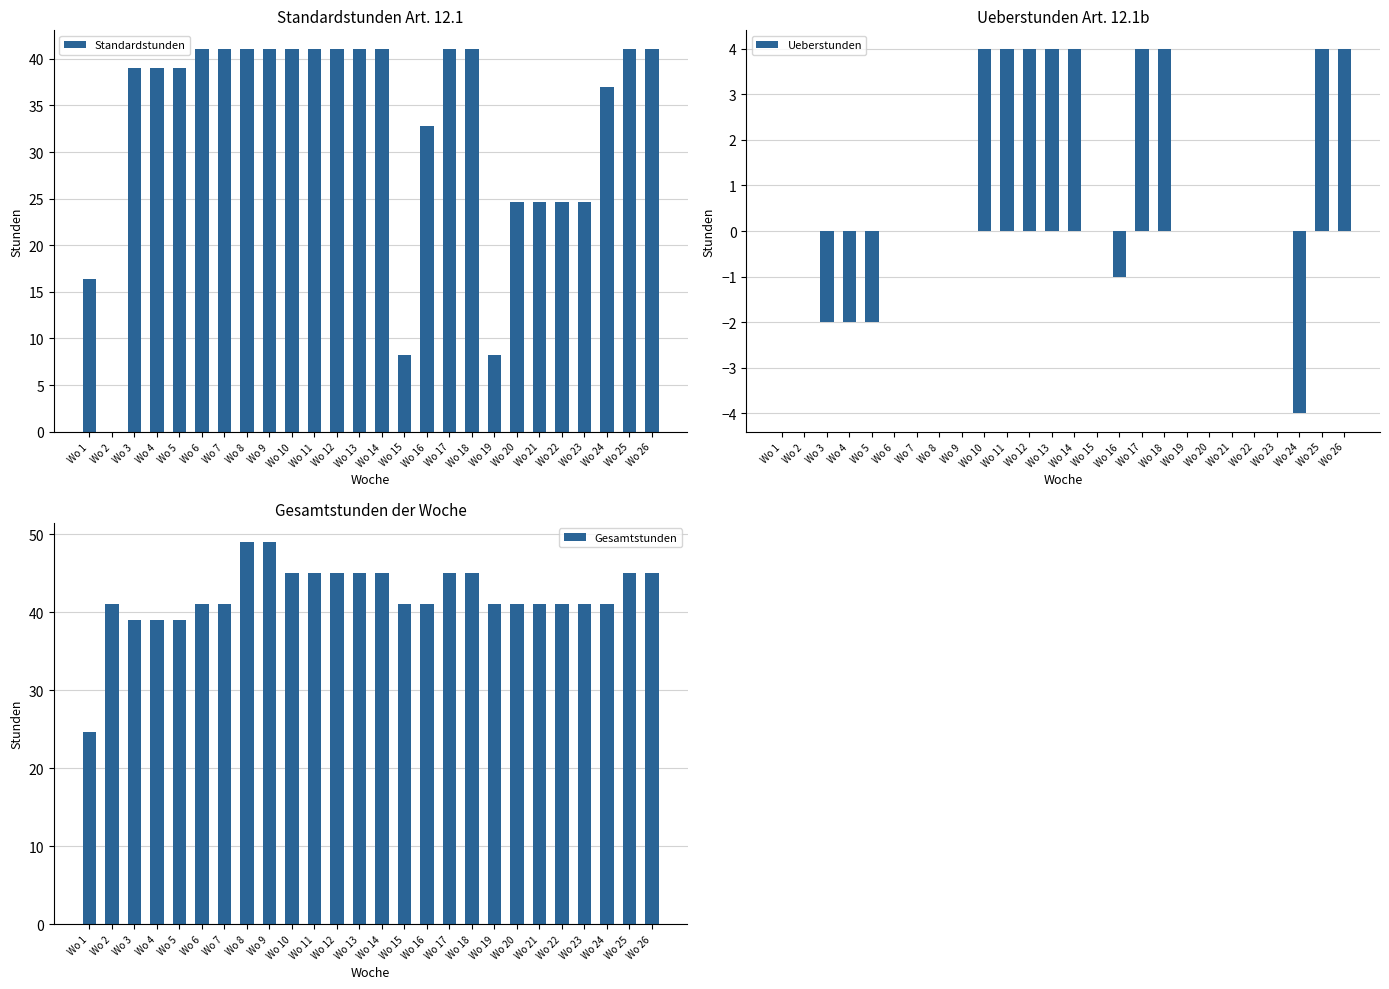

What is the total value across all series at Wo 15?

49.2